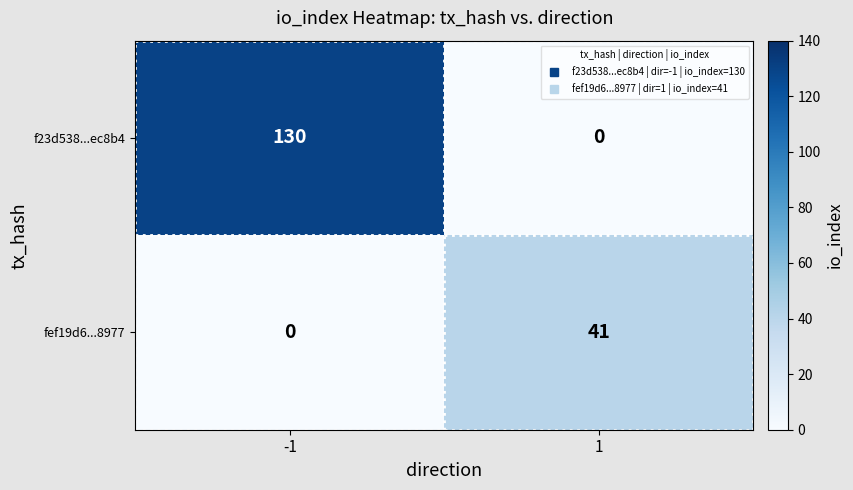

What is the difference between the highest and lowest values at -1?

130